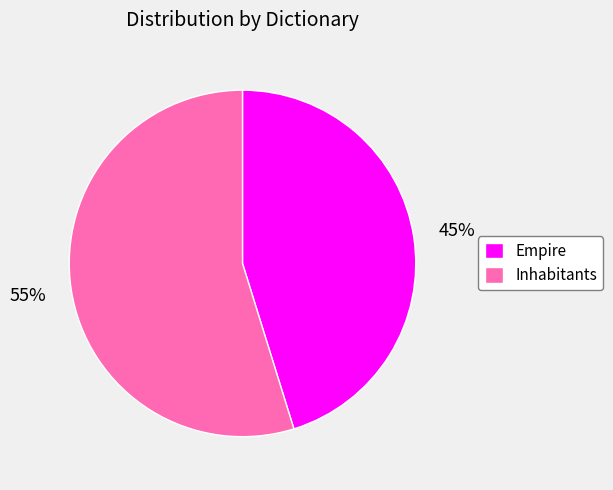

To the nearest percent, what percentage of the pie is Inhabitants?

55%